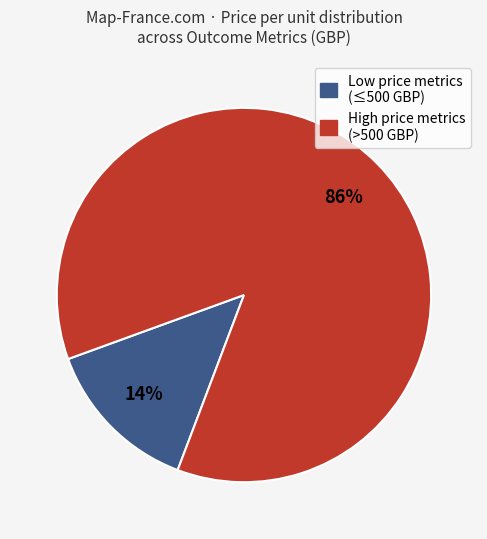

What is the largest slice in the pie chart?

High price metrics (>500 GBP)